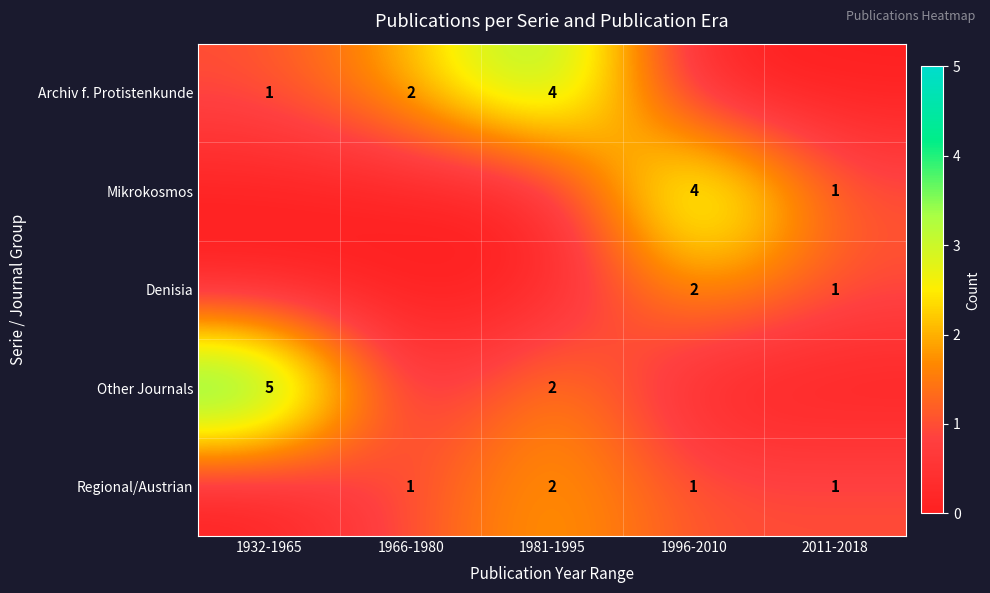

What is the total value across all series at 1981-1995?

8